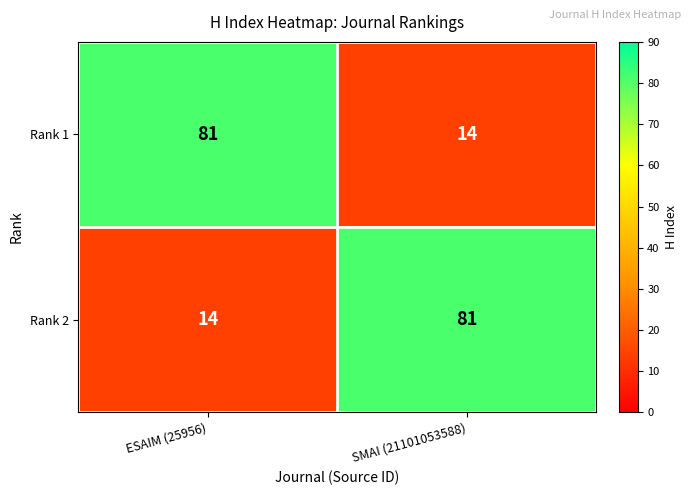

Reading left to right, what are all the values shown in this chart?

Rank 1: ESAIM (25956)=81	SMAI (21101053588)=14
Rank 2: ESAIM (25956)=14	SMAI (21101053588)=81